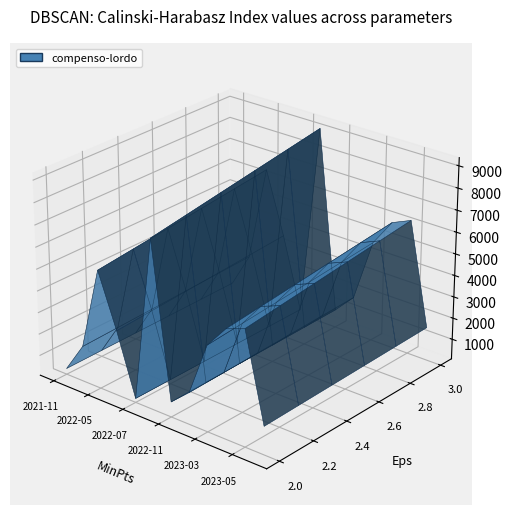

Reading right to left, what are all the values shown in this chart?

2023-09=1600	2023-05=6300	2023-04=5920	2023-03=4700	2022-12=1800	2022-11=900	2022-10=9180	2022-07=300	2022-06=3600	2022-05=6480	2022-02=2000	2021-11=400